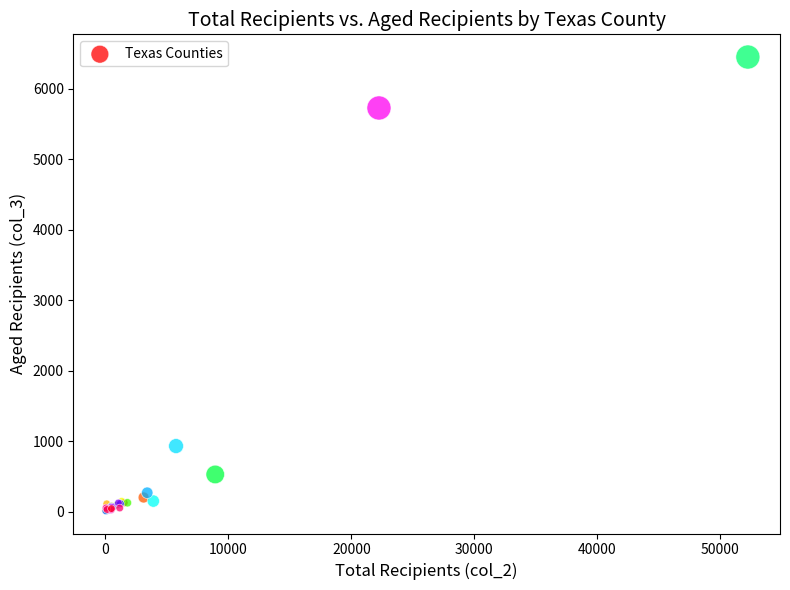

What Y value in the scatter plot is closest to 3230?

930